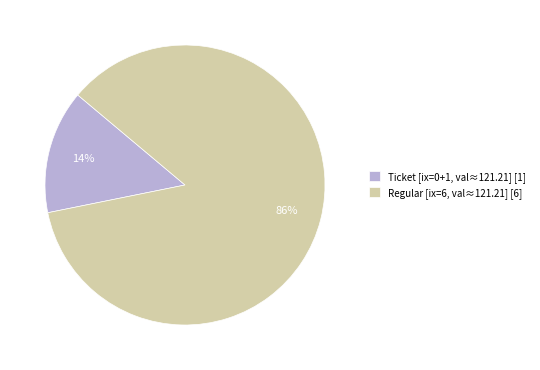

Is the sum of Regular [ix=6, val≈121.21] [6] and Ticket [ix=0+1, val≈121.21] [1] greater than half?

Yes